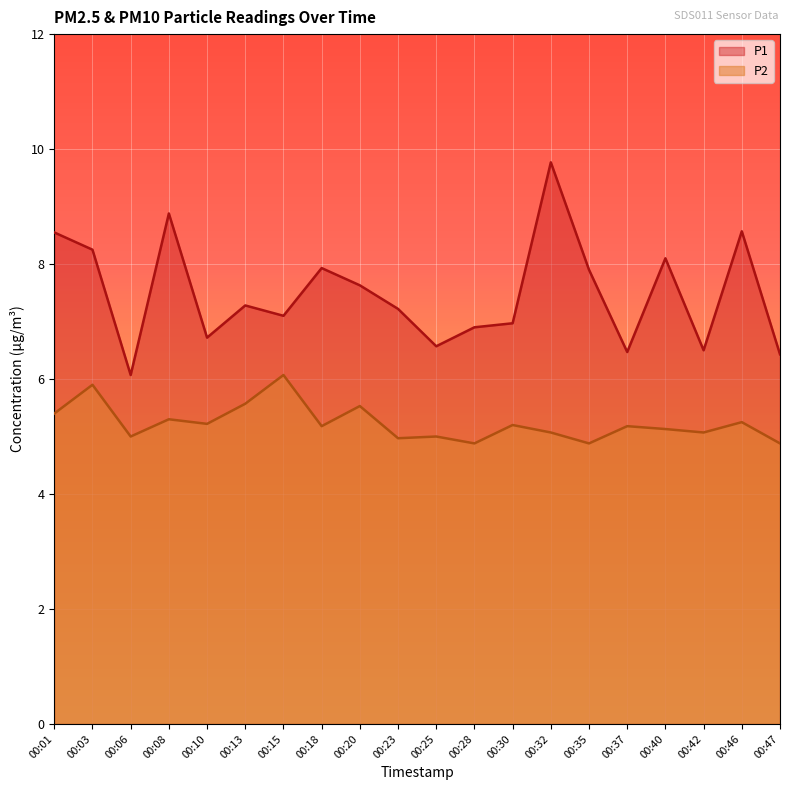

What is the greatest value displayed?

9.8